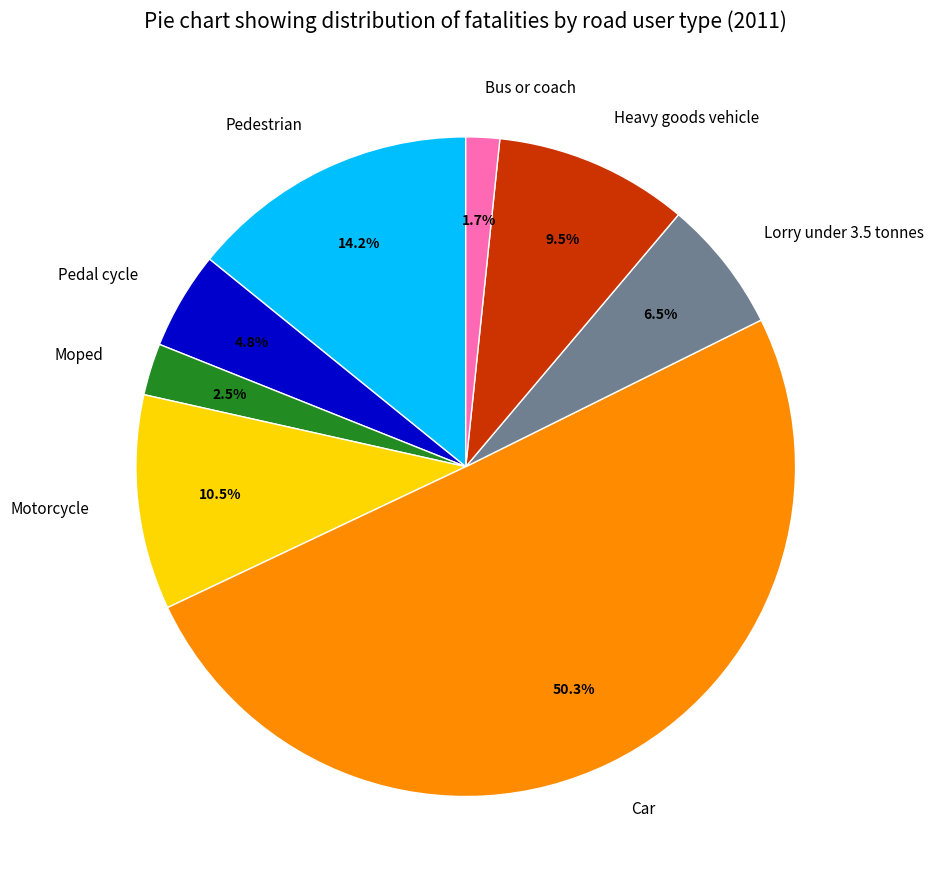

Which slice is the largest?

Car